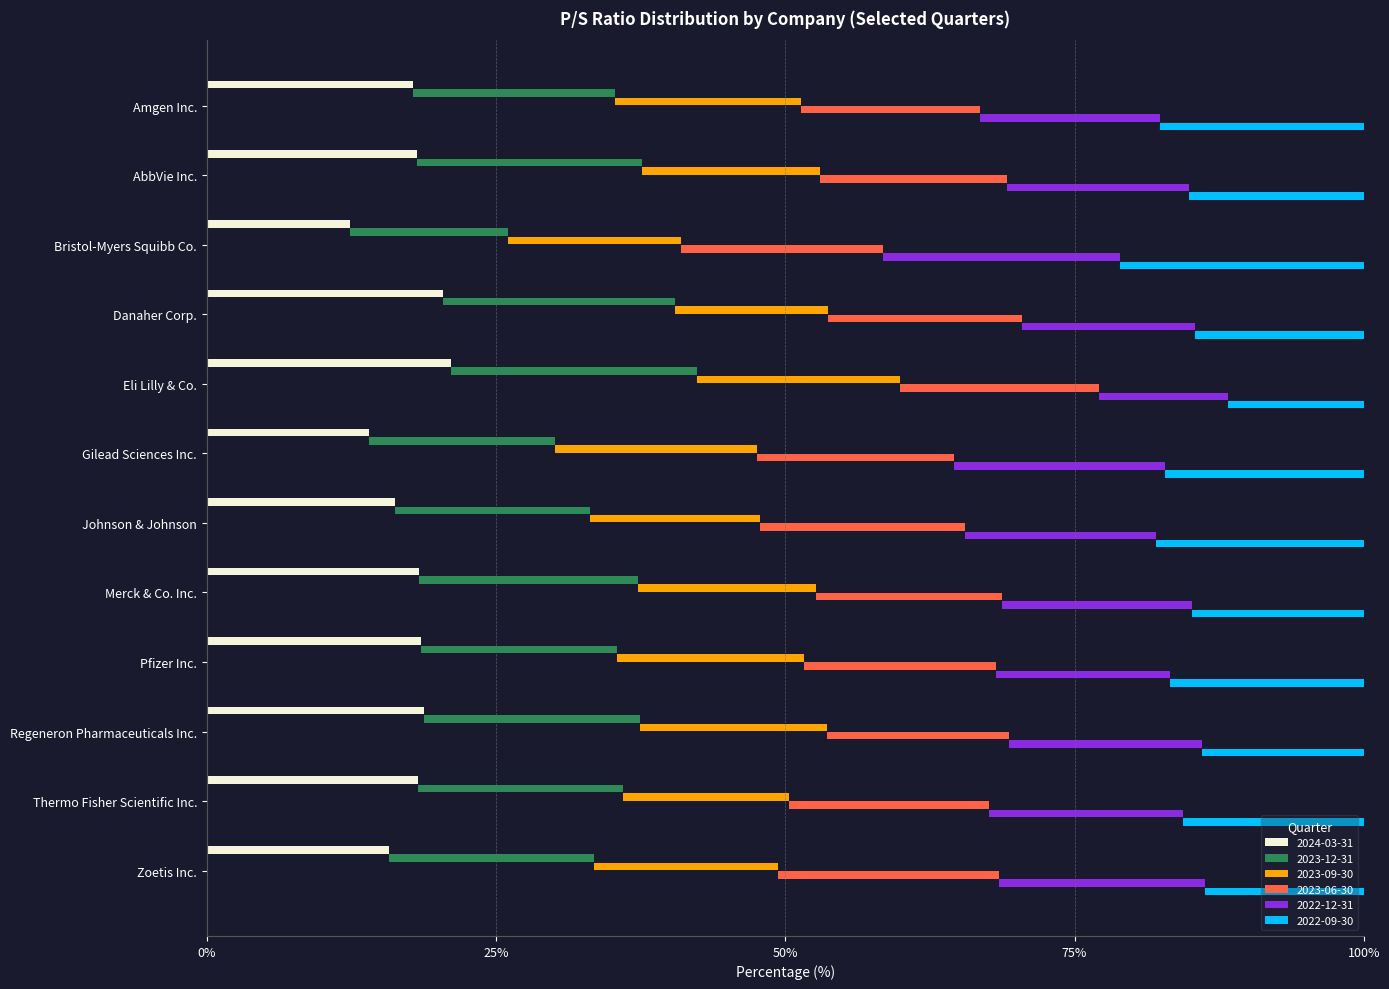

Between Gilead Sciences Inc. and AbbVie Inc., which is larger?

AbbVie Inc.